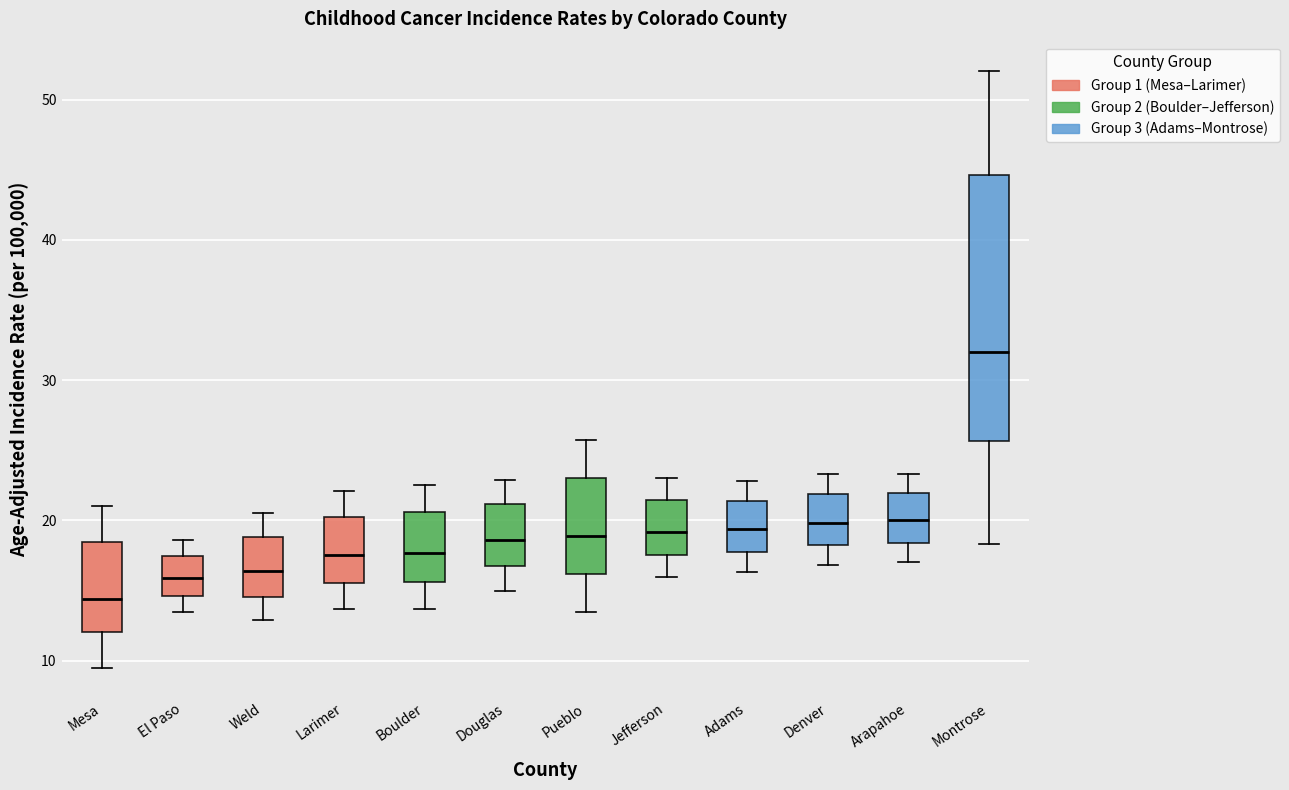

Reading left to right, read every box against the y-axis: the position of its median line, the range the box covers, and the ends of its whiskers. The values are not printed on the chart, so give them approximately, as read against the axis.

Mesa: median 14, box 12 to 18, whiskers 10 to 21
El Paso: median 16, box 15 to 17, whiskers 14 to 19
Weld: median 16, box 15 to 19, whiskers 13 to 21
Larimer: median 18, box 16 to 20, whiskers 14 to 22
Boulder: median 18, box 16 to 21, whiskers 14 to 23
Douglas: median 19, box 17 to 21, whiskers 15 to 23
Pueblo: median 19, box 16 to 23, whiskers 14 to 26
Jefferson: median 19, box 18 to 21, whiskers 16 to 23
Adams: median 19, box 18 to 21, whiskers 16 to 23
Denver: median 20, box 18 to 22, whiskers 17 to 23
Arapahoe: median 20, box 18 to 22, whiskers 17 to 23
Montrose: median 32, box 26 to 45, whiskers 18 to 52